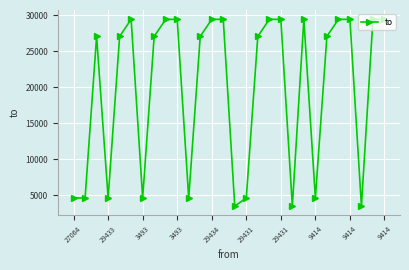

What is the value of the 25th point from the left?

29433